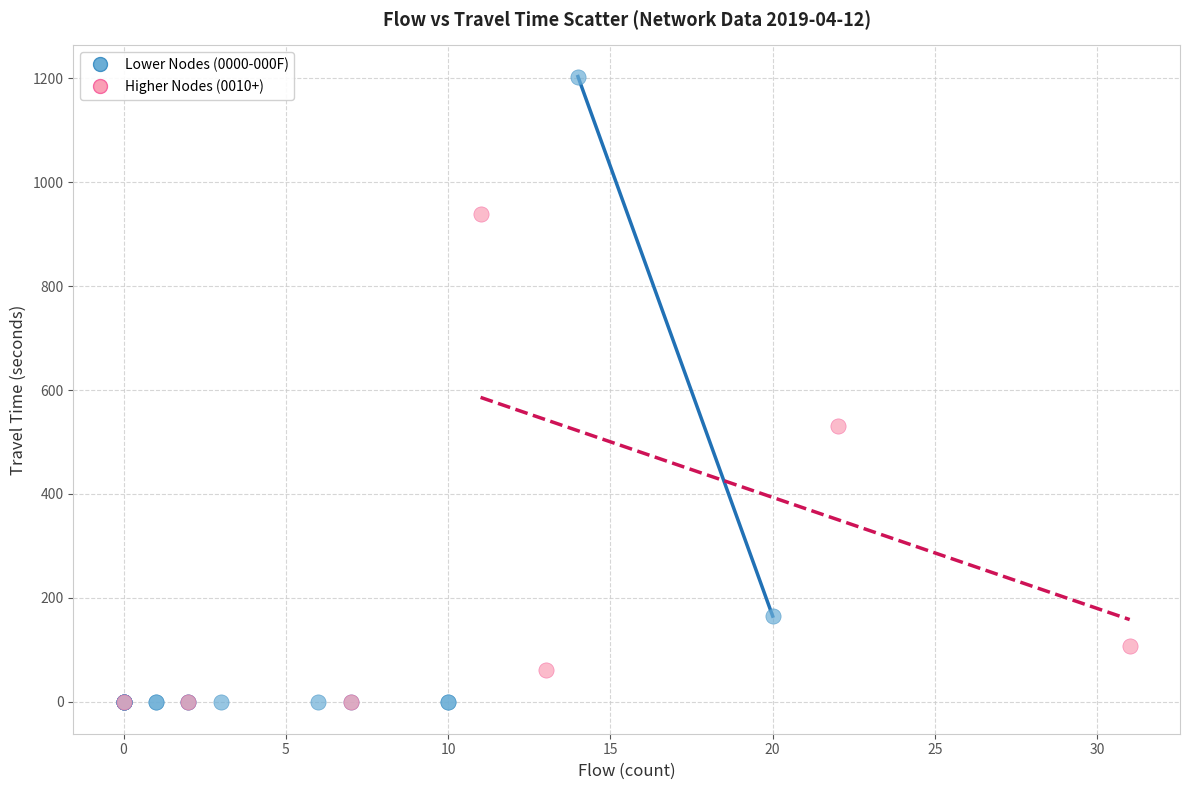

Which series has the largest Y range (max minus min)?

Lower Nodes (0000-000F)